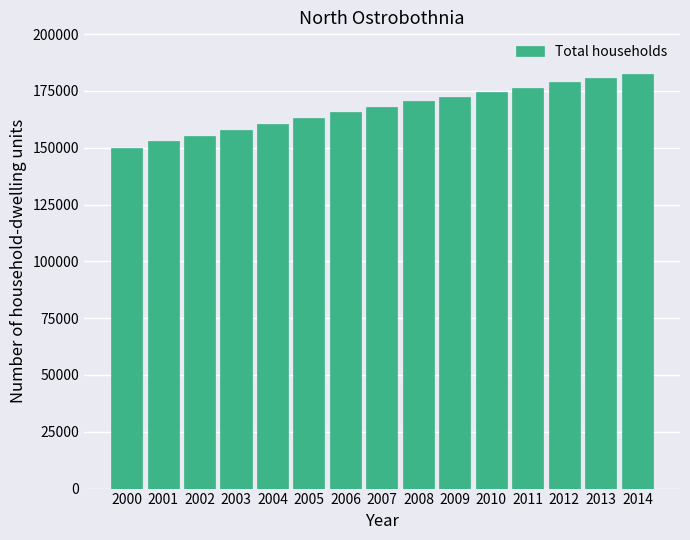

Reading right to left, extract all data points from this chart.

182561	180854	178754	176352	174509	172424	170443	167987	165752	163218	160423	157735	155188	152932	149722